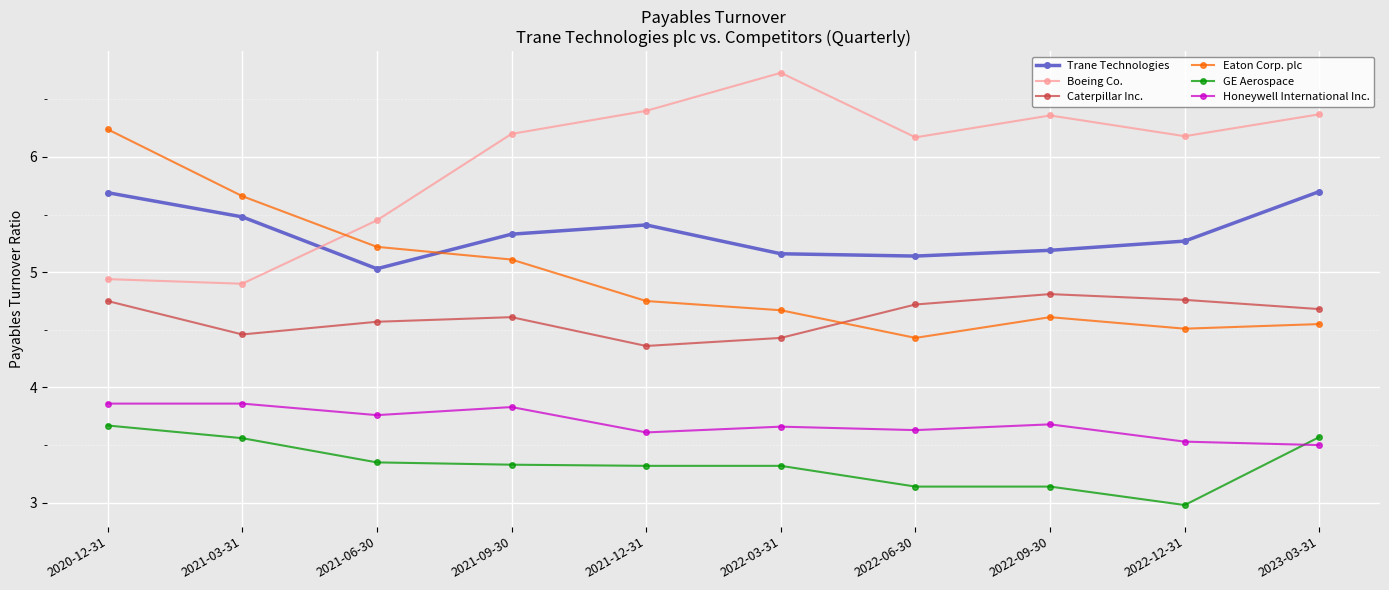

What is the difference between the highest and lowest values at 2023-03-31?

2.9